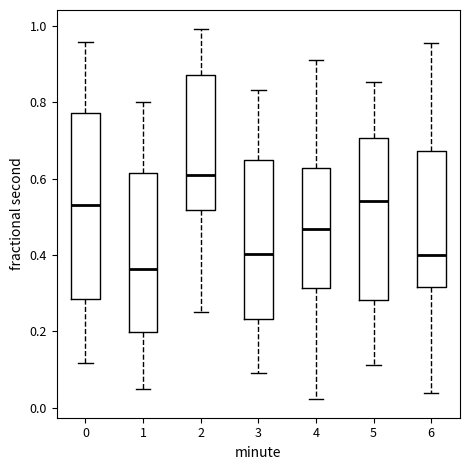

Reading left to right, transcribe this box plot: for each box, give where its median line is, the range the box spans, and where its two whiskers end, as read against the y-axis. The values are not printed on the chart, so give them approximately, as read against the axis.

0: median 0.52, box 0.28 to 0.78, whiskers 0.12 to 0.96
1: median 0.36, box 0.20 to 0.62, whiskers 0.06 to 0.80
2: median 0.60, box 0.52 to 0.88, whiskers 0.26 to 1.00
3: median 0.40, box 0.24 to 0.64, whiskers 0.10 to 0.84
4: median 0.46, box 0.32 to 0.62, whiskers 0.02 to 0.92
5: median 0.54, box 0.28 to 0.70, whiskers 0.12 to 0.86
6: median 0.40, box 0.32 to 0.68, whiskers 0.04 to 0.96